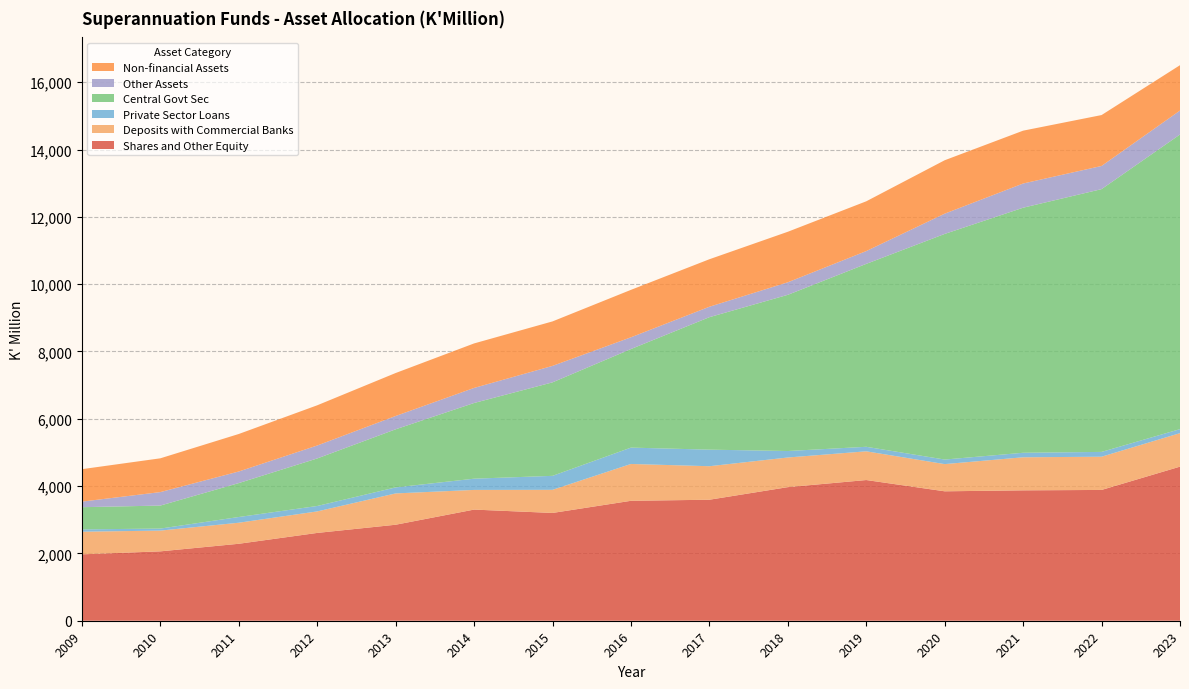

Reading right to left, transcribe all the data shown in this chart.

Shares and Other Equity: 2023=4578.4	2022=3886.2	2021=3874.2	2020=3845.5	2019=4180.4	2018=3969.4	2017=3595.2	2016=3563.4	2015=3202.5	2014=3302.3	2013=2852.5	2012=2609.0	2011=2286.6	2010=2061.5	2009=1972.5
Deposits with Commercial Banks: 2023=995.2	2022=987.1	2021=981.9	2020=808.1	2019=853.4	2018=880.7	2017=995.8	2016=1094.4	2015=687.0	2014=584.4	2013=930.3	2012=639.1	2011=625.2	2010=616.5	2009=672.5
Private Sector Loans: 2023=119.2	2022=142.9	2021=134.4	2020=135.4	2019=134.5	2018=192.4	2017=492.3	2016=486.1	2015=415.4	2014=333.8	2013=178.8	2012=161.1	2011=170.1	2010=60.4	2009=69.3
Central Govt Sec: 2023=8754.3	2022=7807.4	2021=7281.2	2020=6703.6	2019=5434.7	2018=4640.9	2017=3935.7	2016=2928.6	2015=2777.8	2014=2248.7	2013=1726.1	2012=1412.3	2011=1008.0	2010=683.4	2009=658.9
Other Assets: 2023=711.4	2022=688.5	2021=719.0	2020=602.1	2019=380.3	2018=372.6	2017=310.1	2016=348.6	2015=489.2	2014=447.7	2013=395.6	2012=384.4	2011=344.3	2010=400.2	2009=166.0
Non-financial Assets: 2023=1347.9	2022=1512.6	2021=1570.0	2020=1587.1	2019=1478.6	2018=1501.1	2017=1411.4	2016=1409.8	2015=1321.5	2014=1322.2	2013=1276.6	2012=1194.9	2011=1114.2	2010=1003.8	2009=963.9